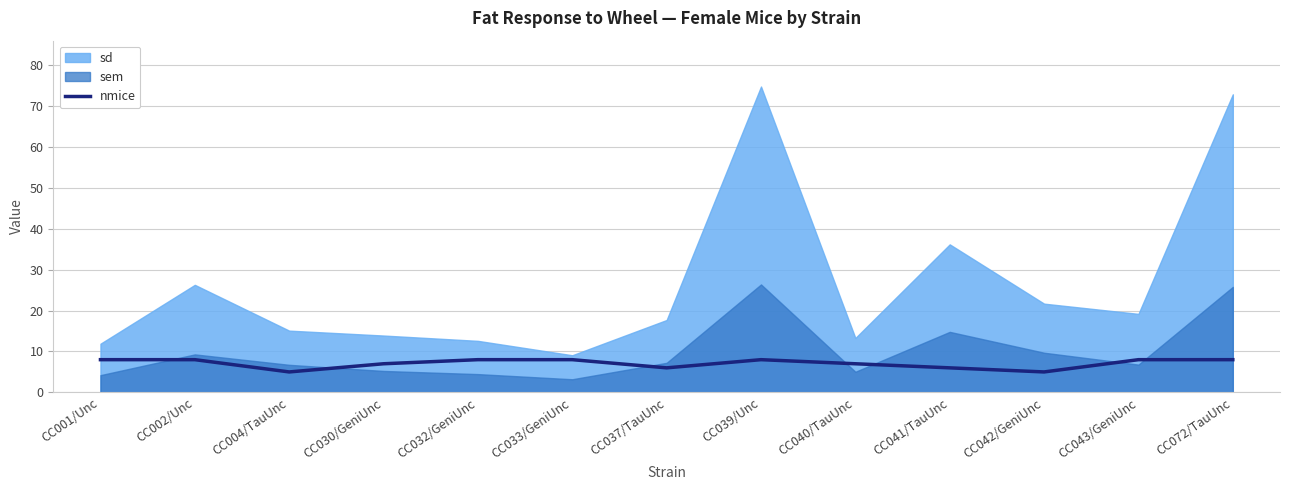

How many interior local peaks (higher than both neighbors) does the data have?

1